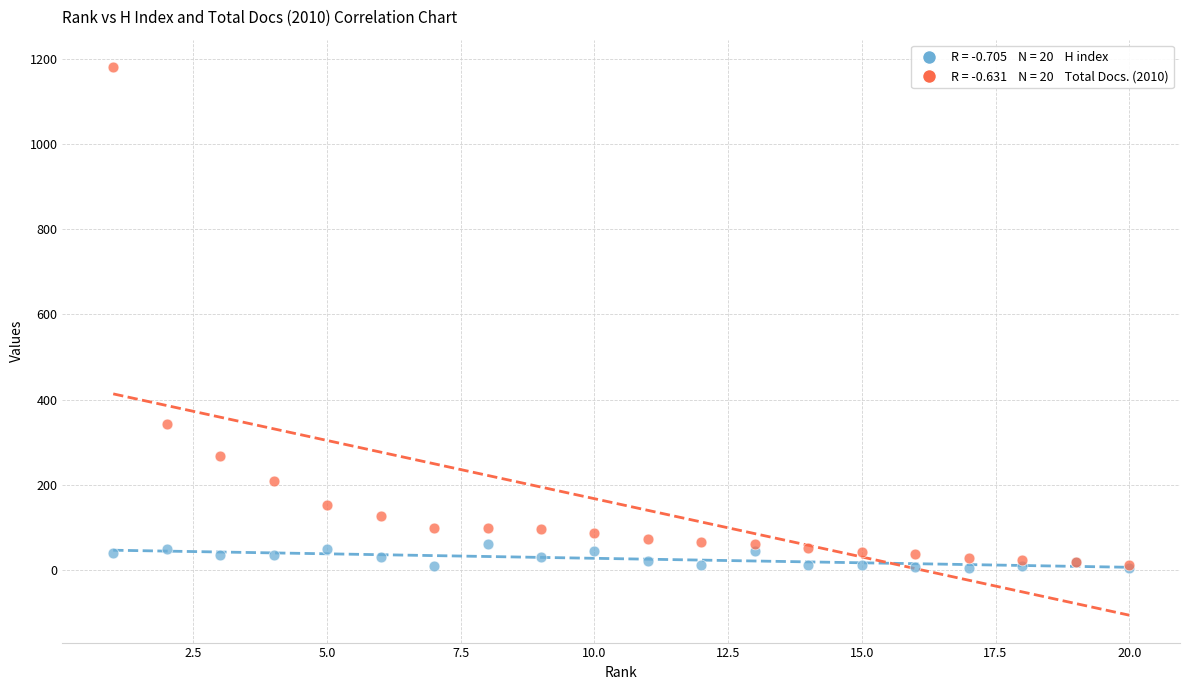

Across all series, what Y value is closest to 592?

342